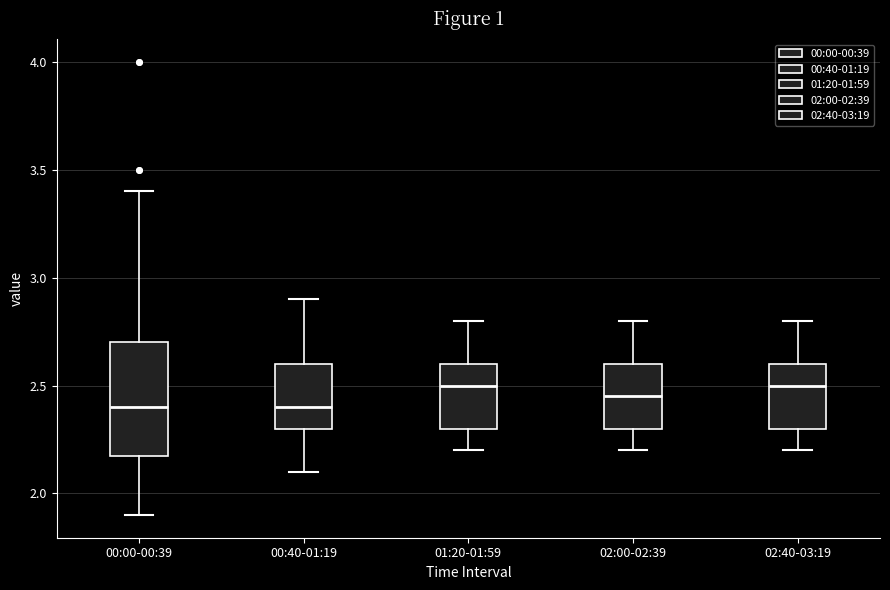

Which box is the tallest, from its lower edge to its upper edge?

00:00-00:39